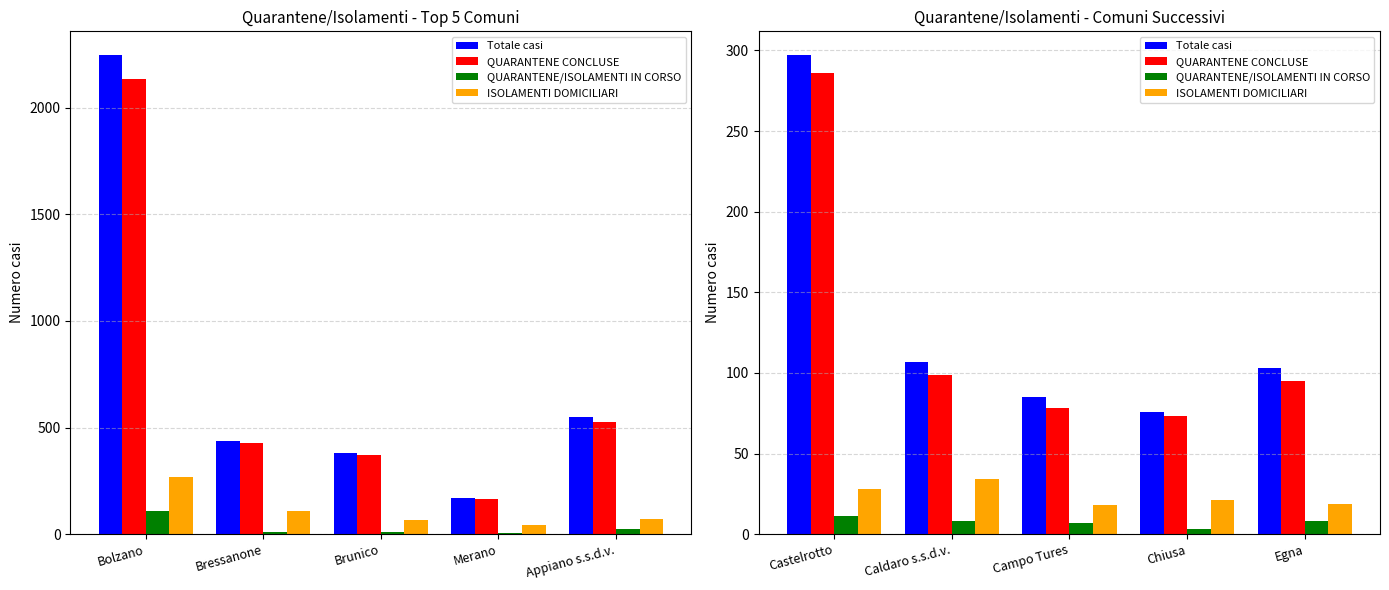

Where does the Totale casi series first go above 103?

Castelrotto